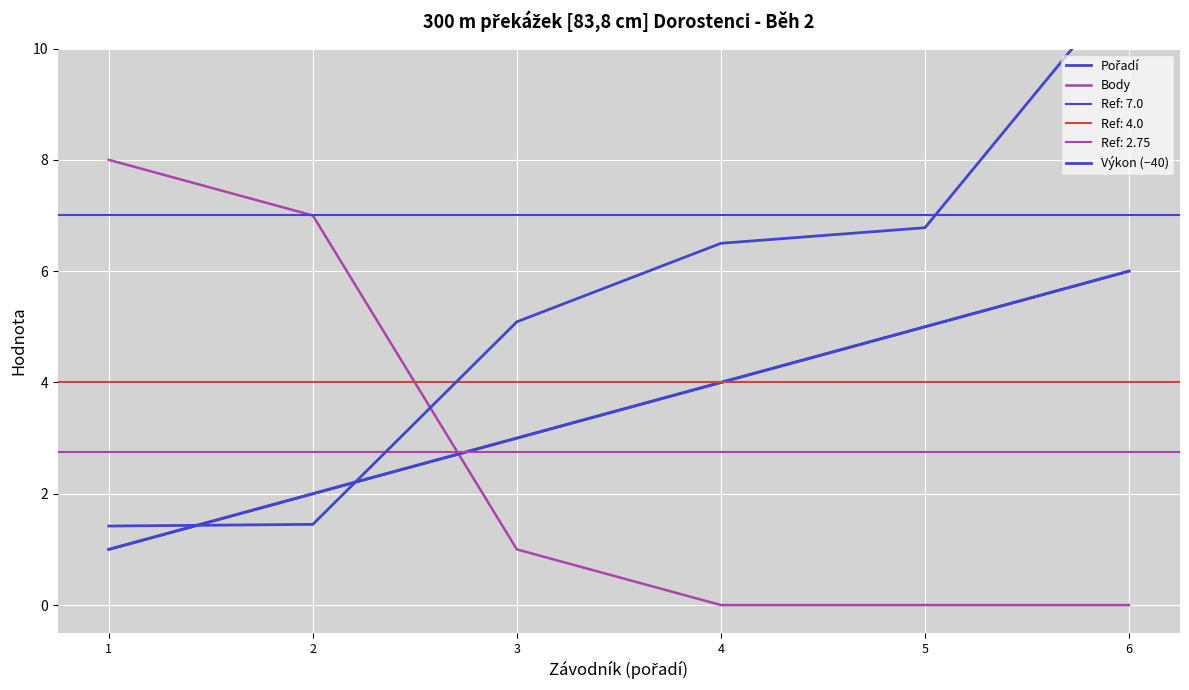

Which category has the highest value in the Pořadí series?

6